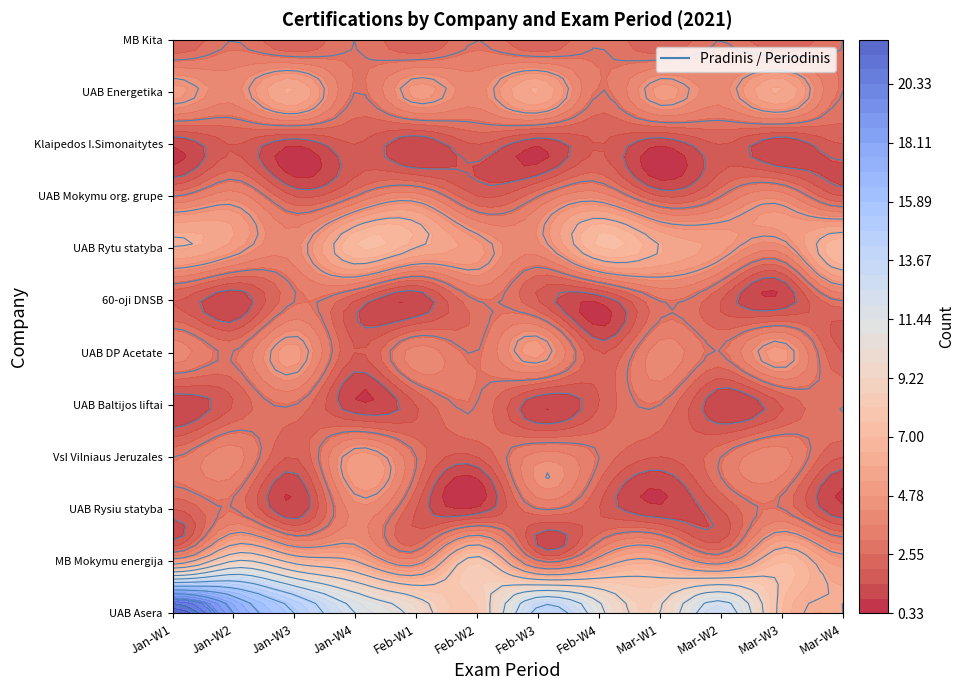

Which series has the largest total across all categories?

Pradinis